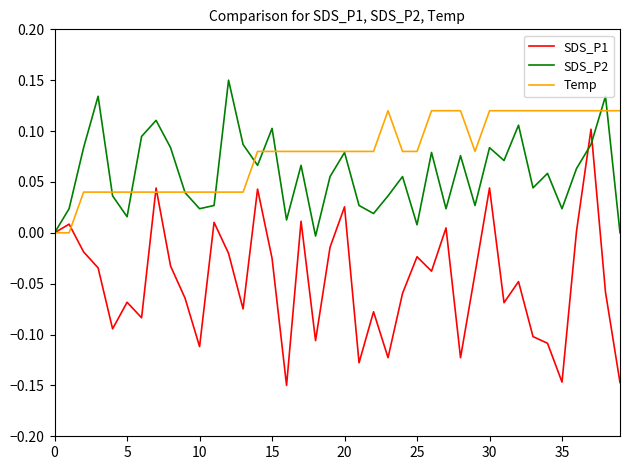

List the series in order of their overall mean, highest first.

Temp, SDS_P2, SDS_P1